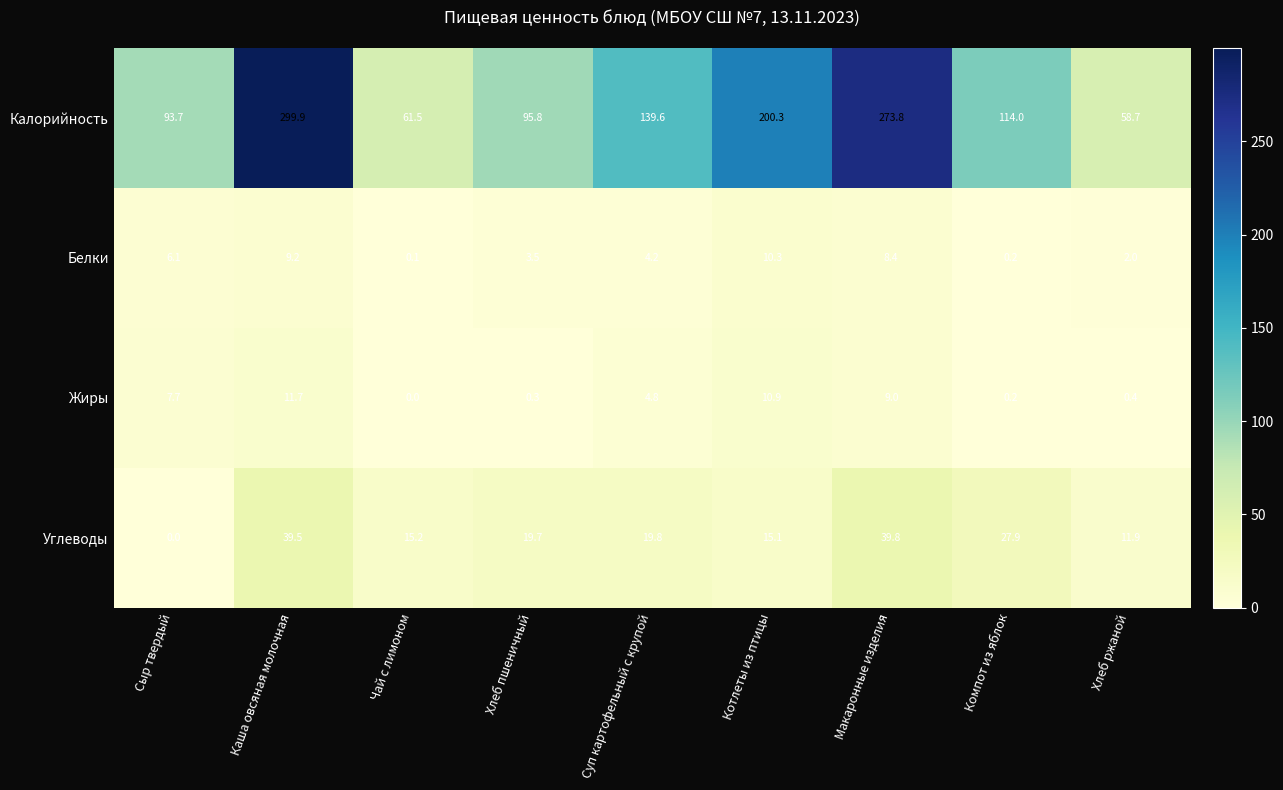

Which series changed the most between Сыр твердый and Чай с лимоном?

Калорийность